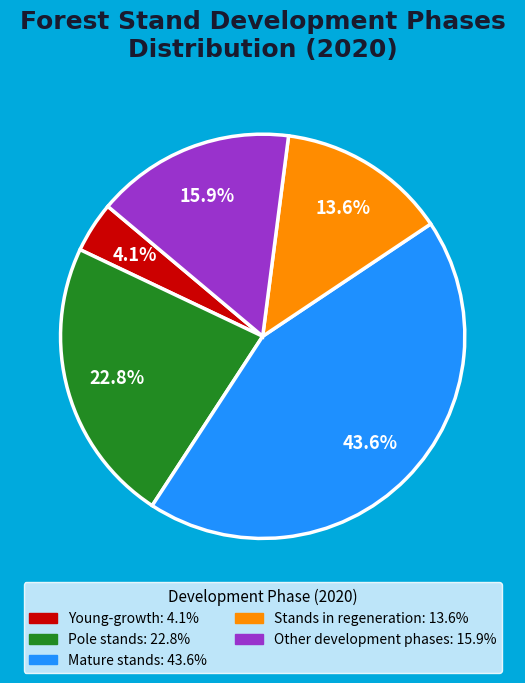

Does any single category account for the majority?

No